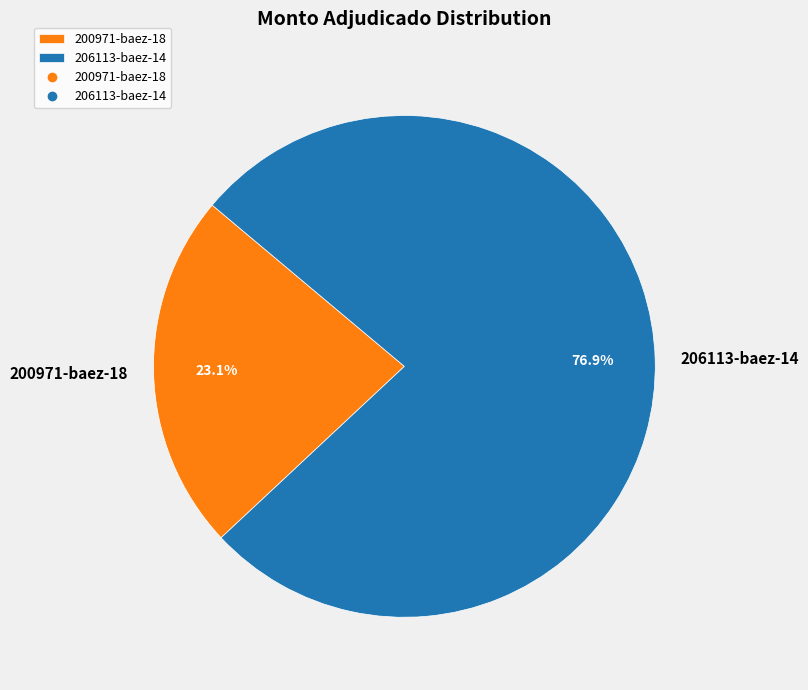

Is it true that 206113-baez-14 is 77% of the pie?

True